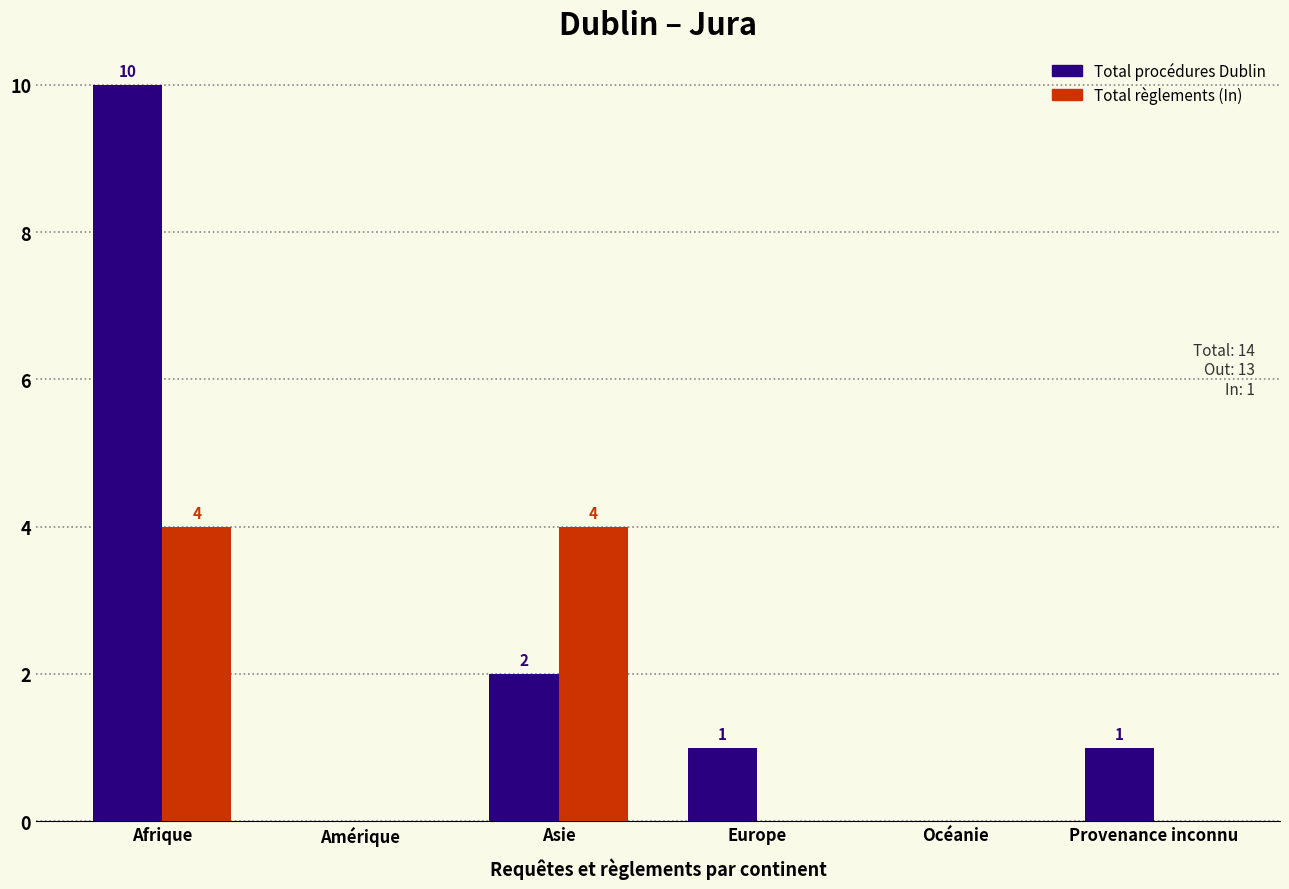

Reading left to right, extract all data points from this chart.

Total procédures Dublin: Afrique=10	Amérique=0	Asie=2	Europe=1	Océanie=0	Provenance inconnu=1
Total règlements (In): Afrique=4	Amérique=0	Asie=4	Europe=0	Océanie=0	Provenance inconnu=0